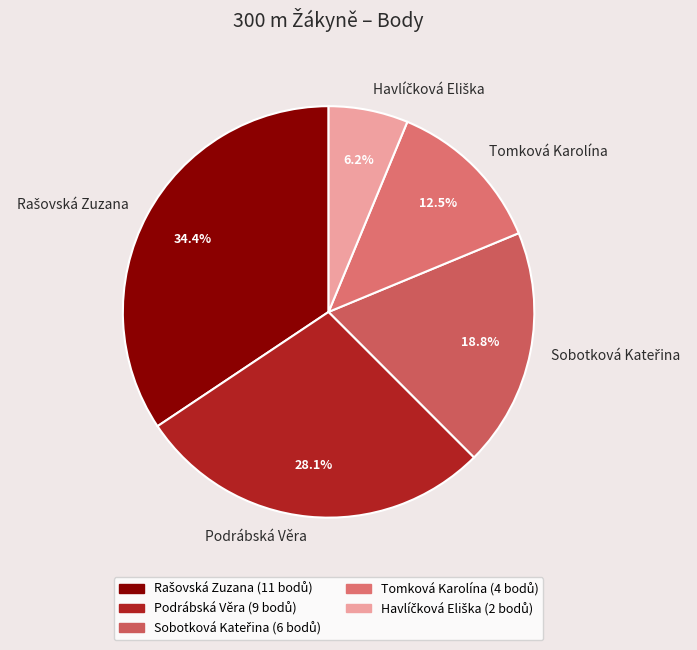

Is there a majority slice in this chart?

No